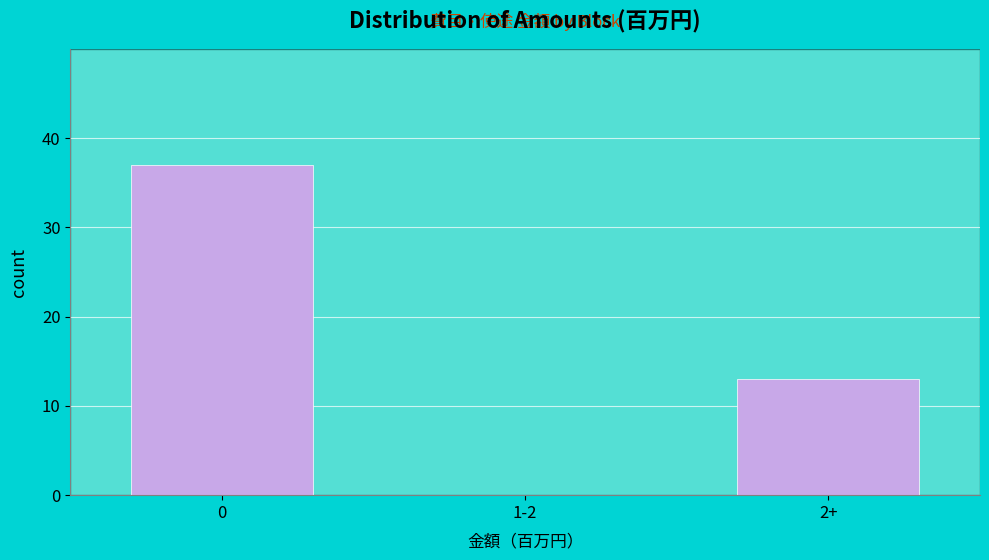

Reading right to left, transcribe all the data shown in this chart.

2+=13	1-2=0	0=37